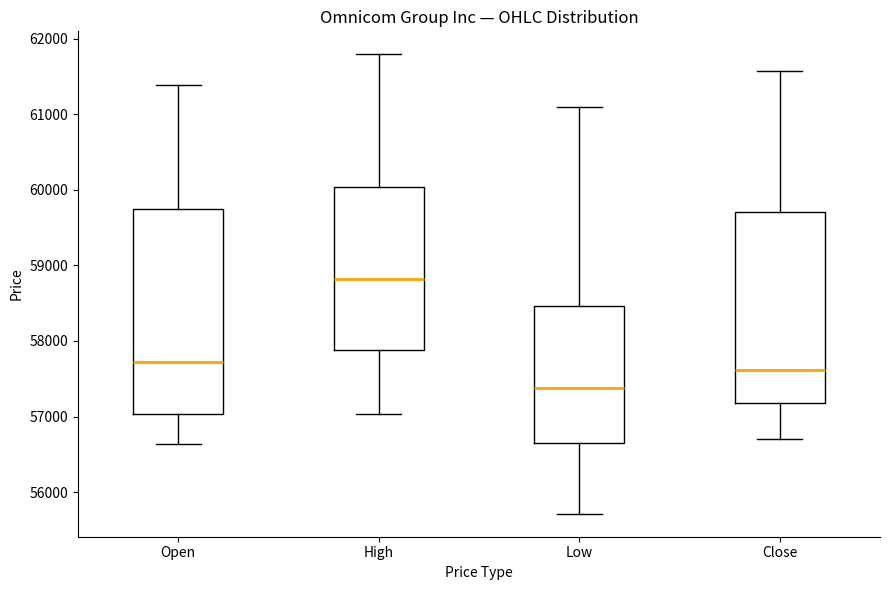

Which box's median line is the highest?

High